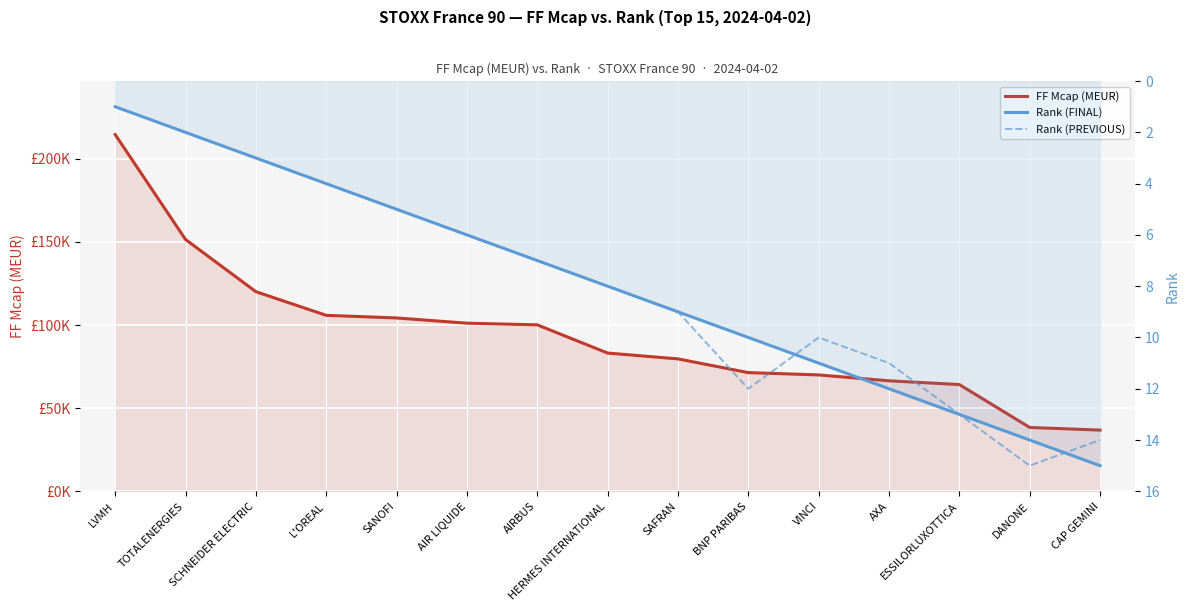

What is the sum of all FF Mcap (MEUR) values?

1407878.3